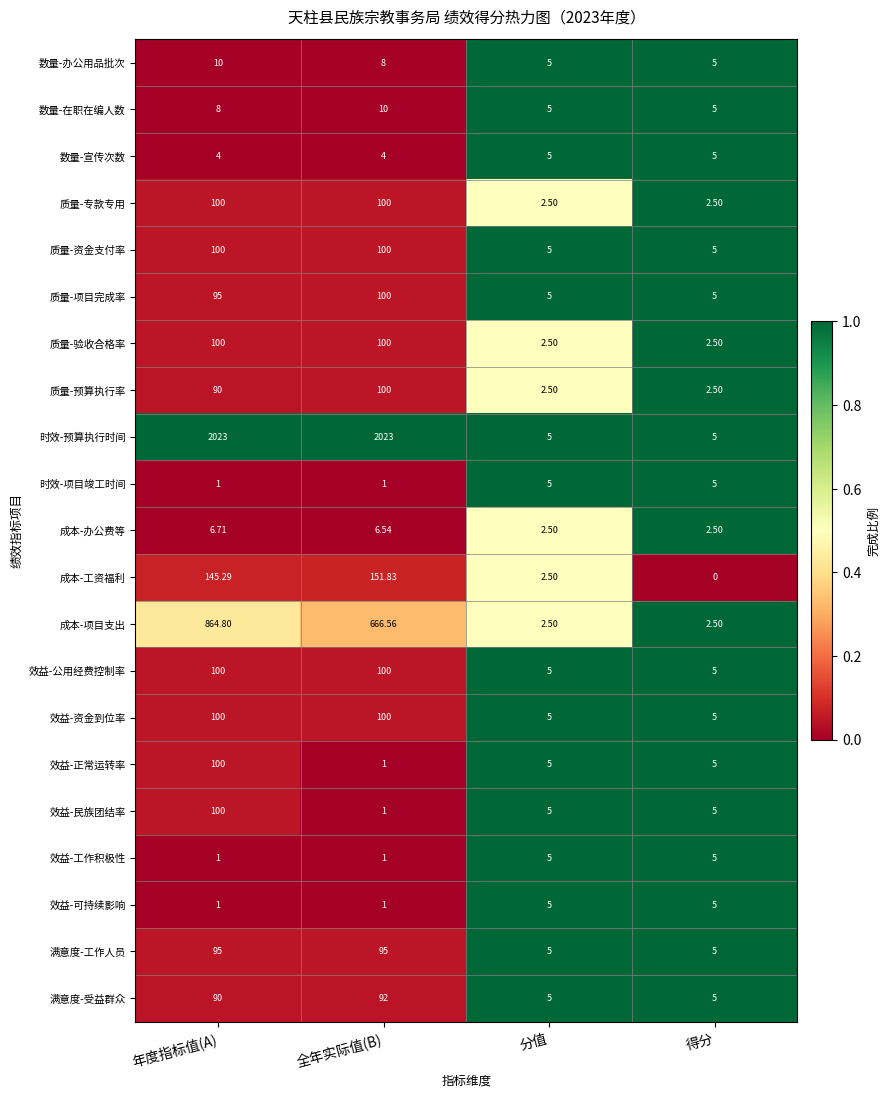

What is the greatest value displayed?

2023.0